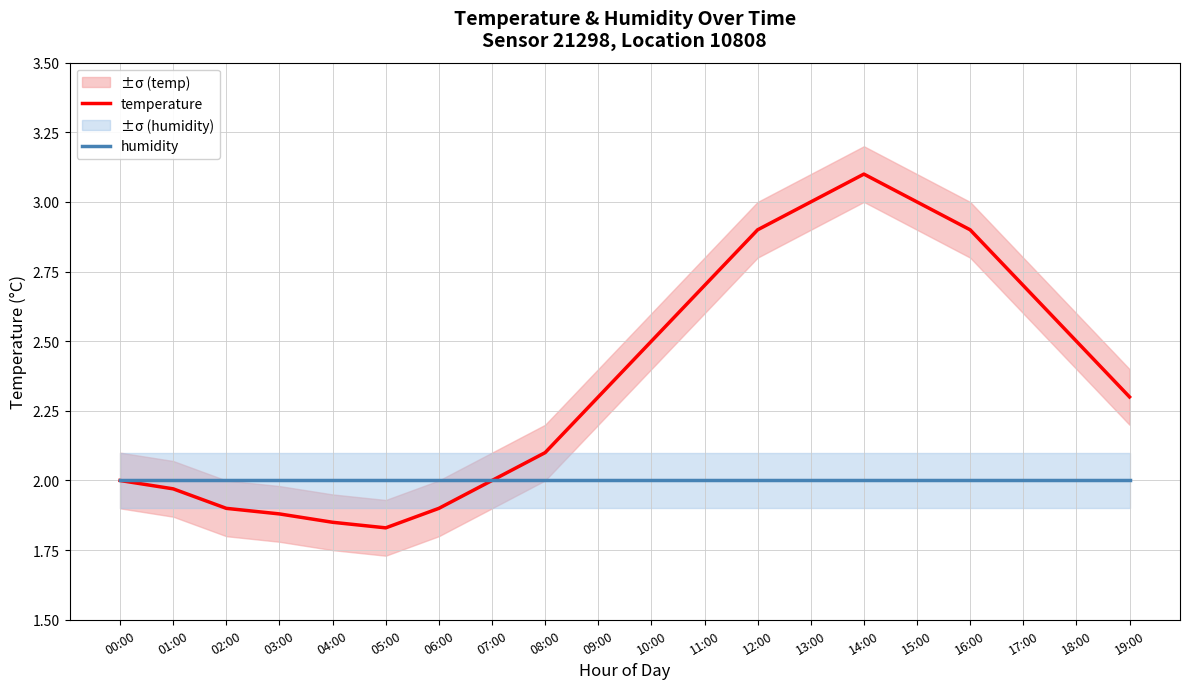

Where is humidity nearest to the value 2?

00:00